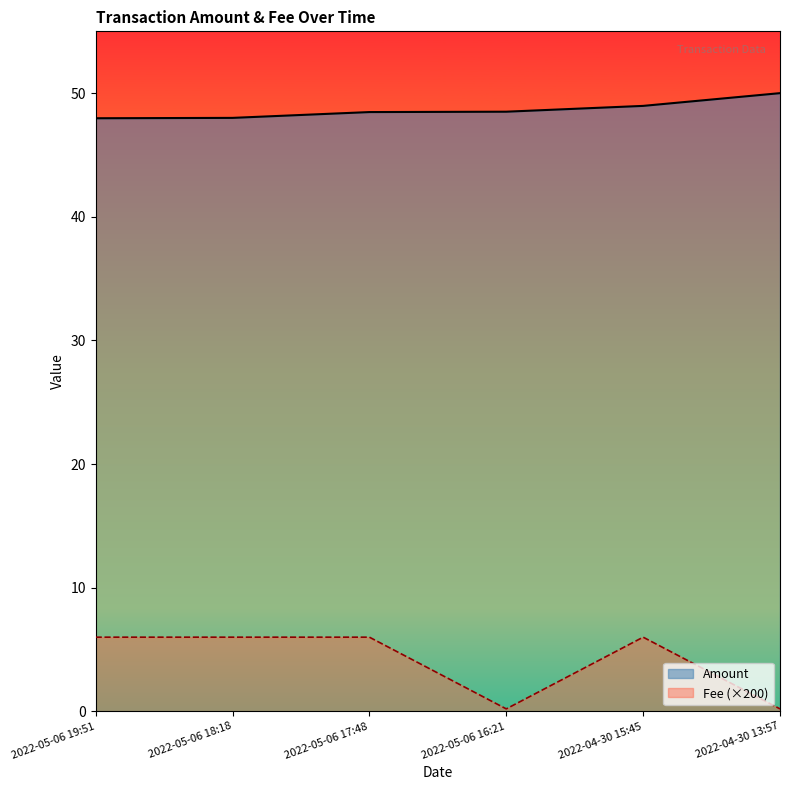

At which label does Amount reach its minimum?

2022-05-06 19:51